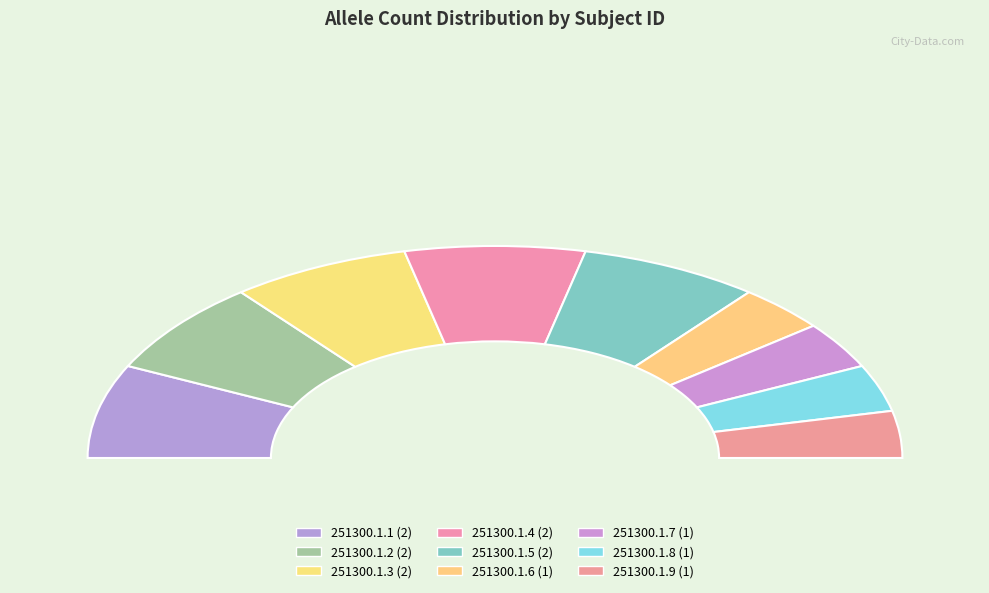

What is the change in value from 251300.1.3 to 251300.1.6?

-1